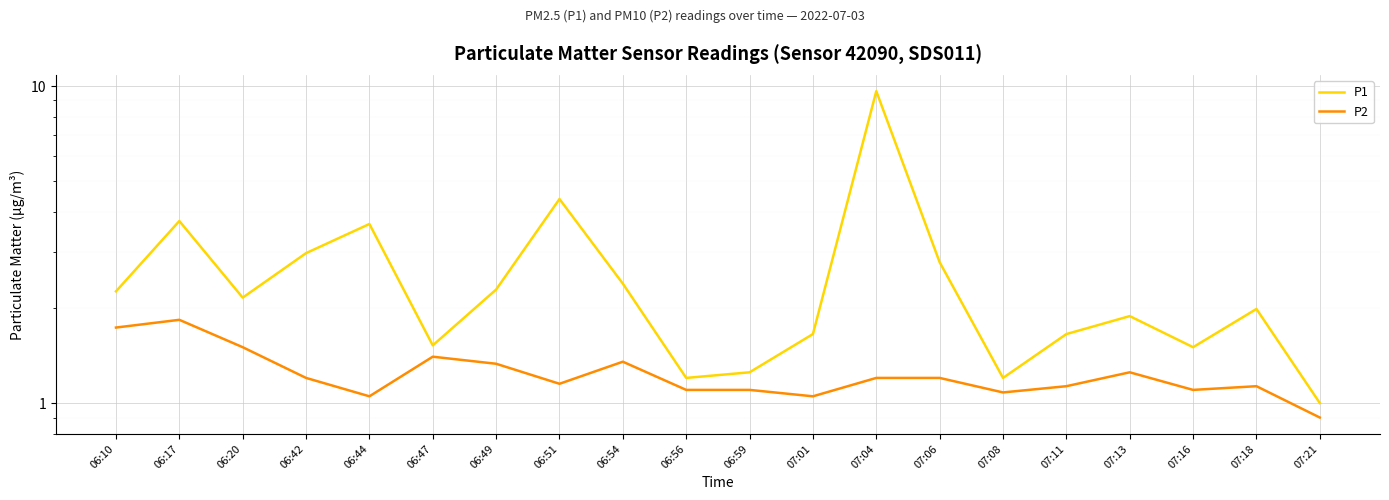

True or false: P1 and P2 cross at least once.

False